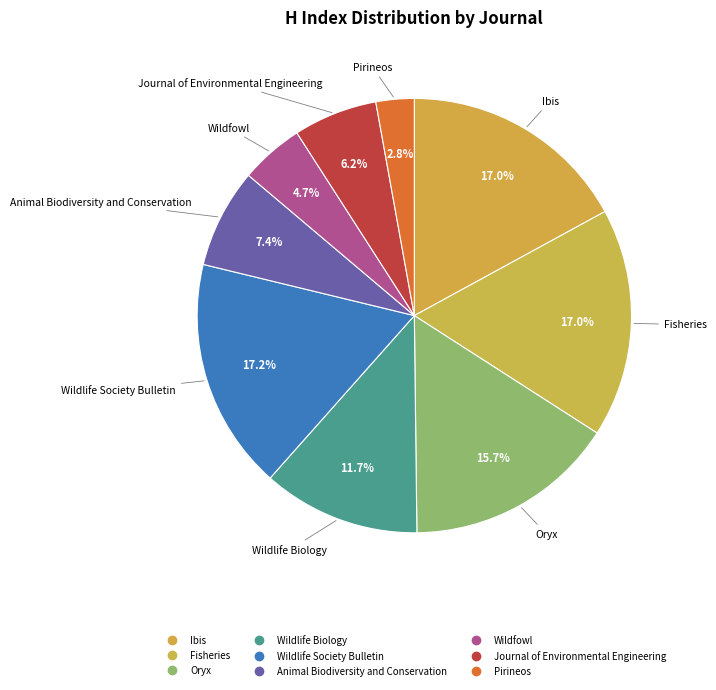

How many segments does this pie chart have?

9